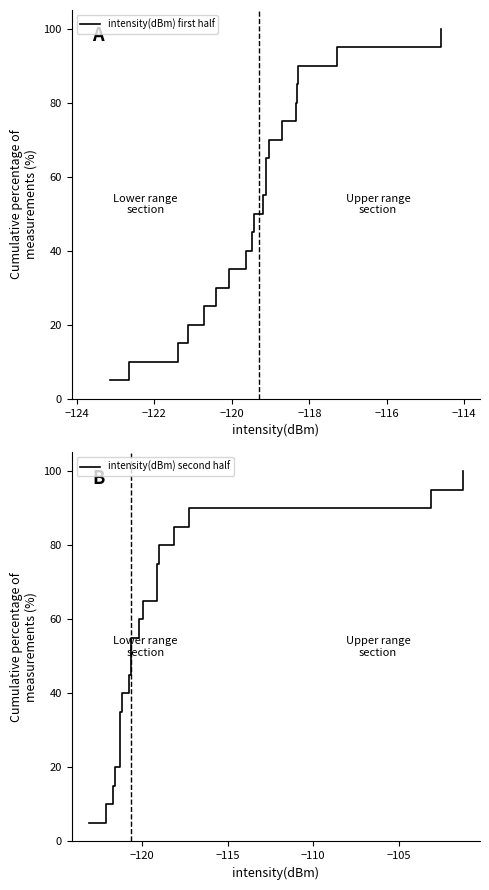

How many lines are shown in the chart?

2